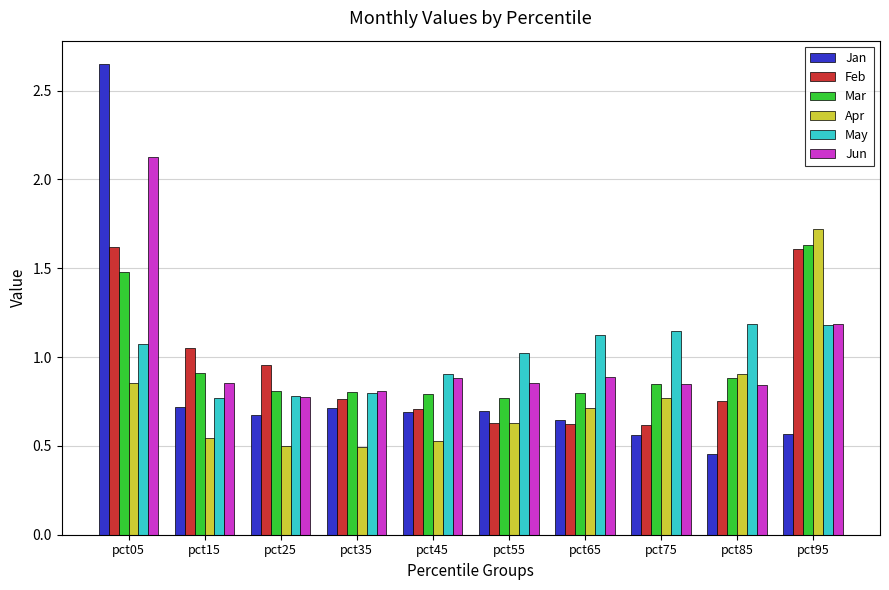

At which category is the sum across all series the highest?

pct05